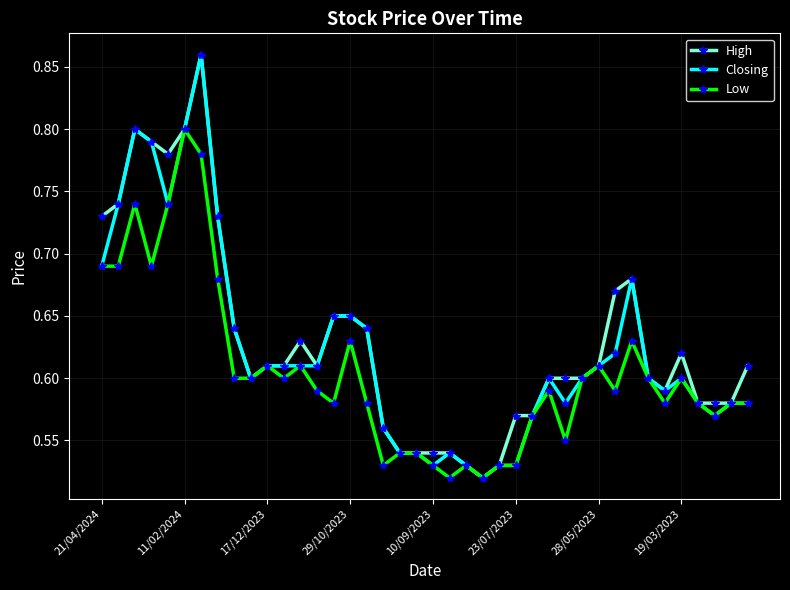

True or false: Closing has more than 0 interior local peaks.

True